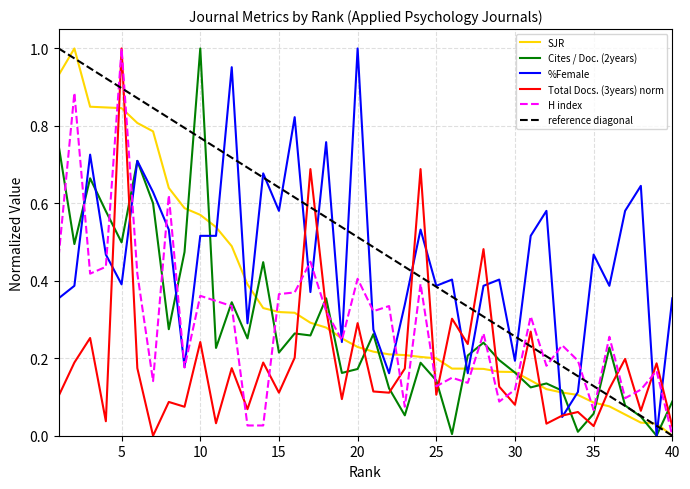

After their last crossing, which series has the higher values: %Female or Cites / Doc. (2years)?

%Female